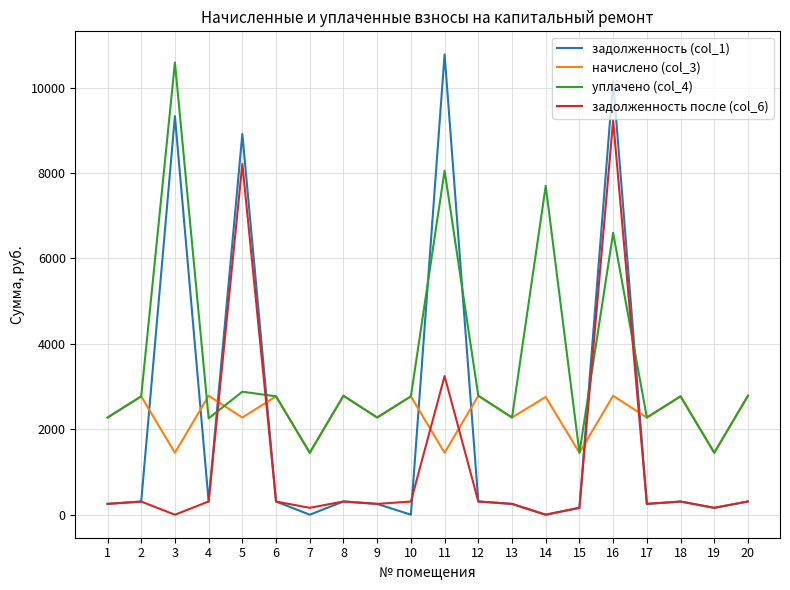

Read the задолженность (col_1) value at 4.

309.5